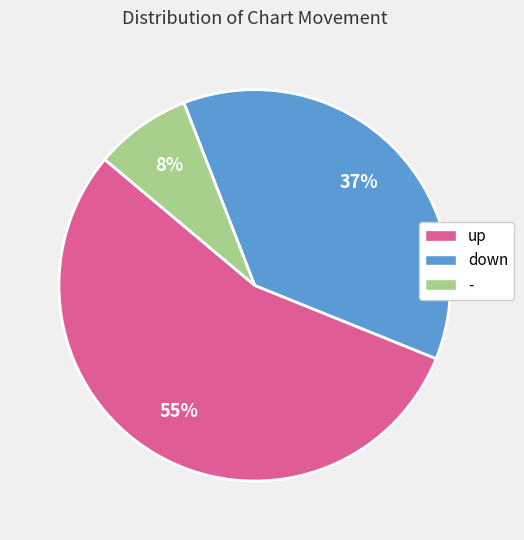

Approximately how many times larger is the value at up compared to down?

1.5